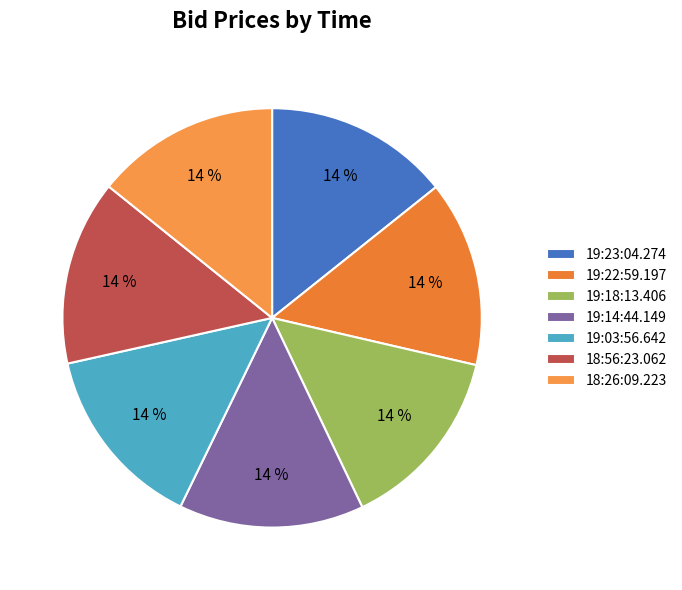

What percentage is NOT represented by 19:23:04.274?

85.7%